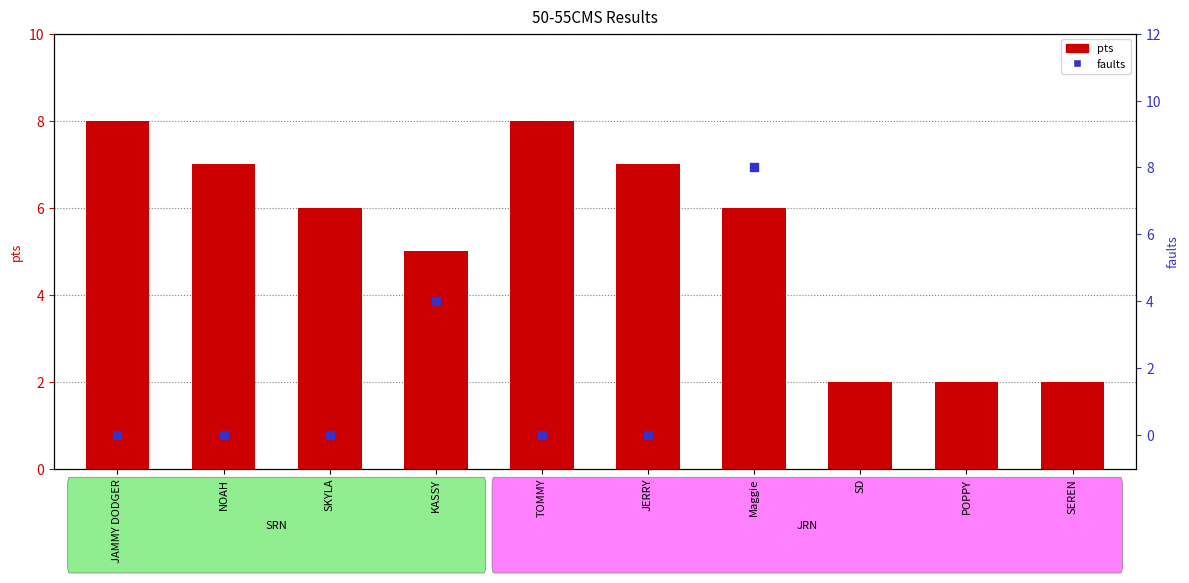

Which series reaches the minimum Y coordinate?

faults